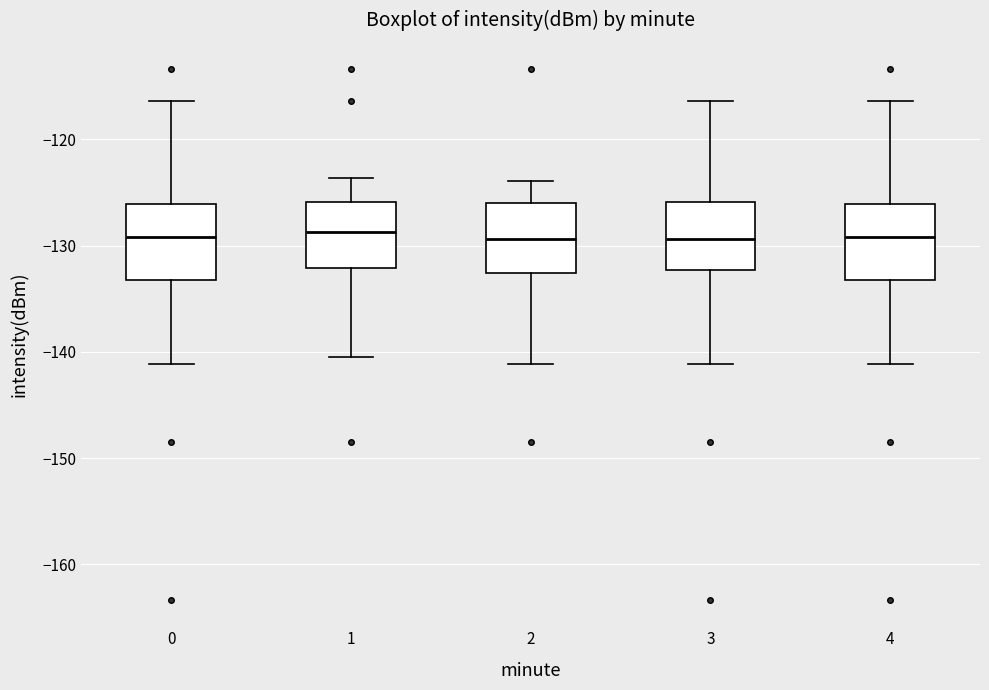

Reading left to right, transcribe this box plot: for each box, give where its median line is, the range the box spans, and where its two whiskers end, as read against the y-axis. The values are not printed on the chart, so give them approximately, as read against the axis.

0: median -129, box -133 to -126, whiskers -141 to -116
1: median -129, box -132 to -126, whiskers -140 to -124
2: median -129, box -133 to -126, whiskers -141 to -124
3: median -129, box -132 to -126, whiskers -141 to -116
4: median -129, box -133 to -126, whiskers -141 to -116